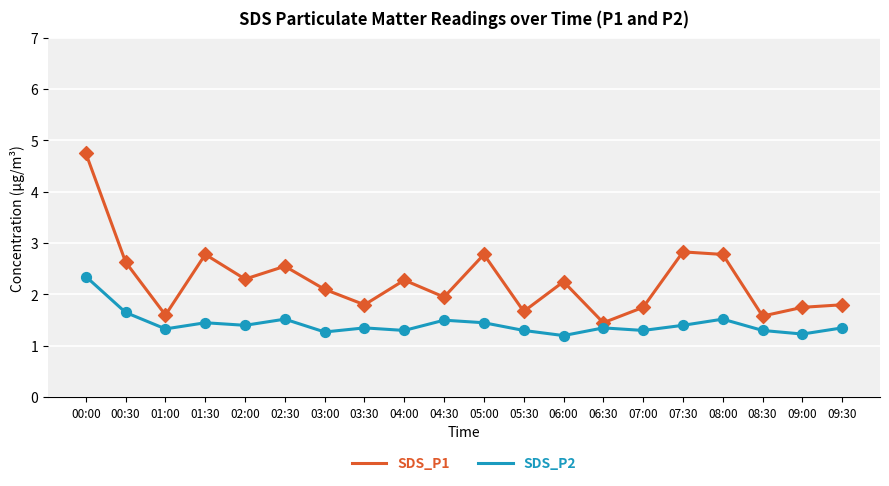

What are all the series names shown in the legend?

SDS_P1, SDS_P2